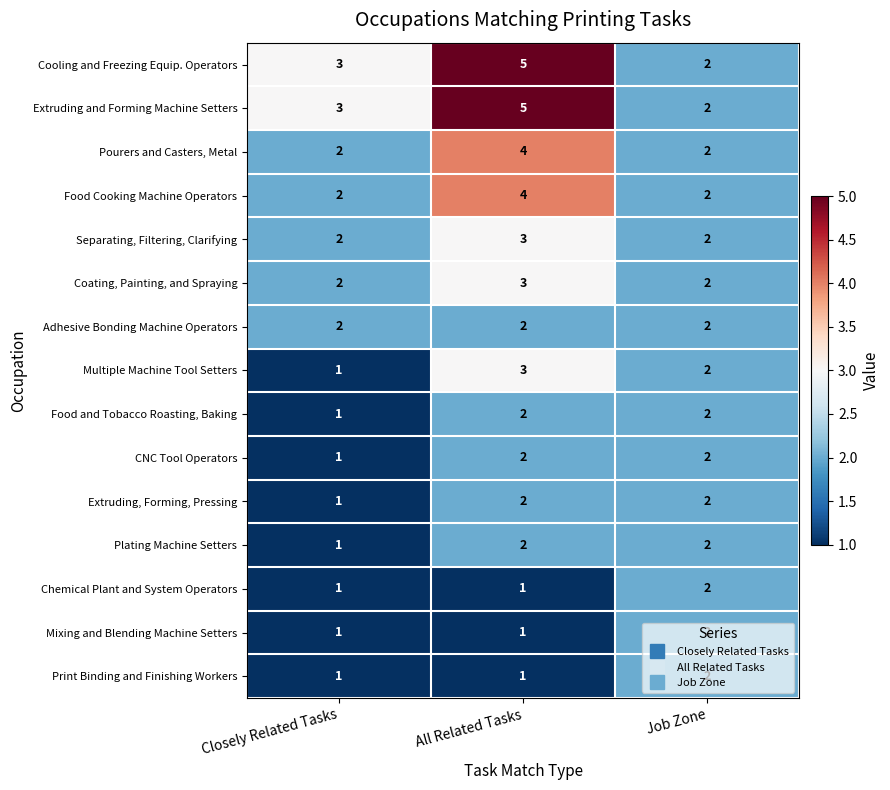

At which category is the sum across all series the highest?

All Related Tasks